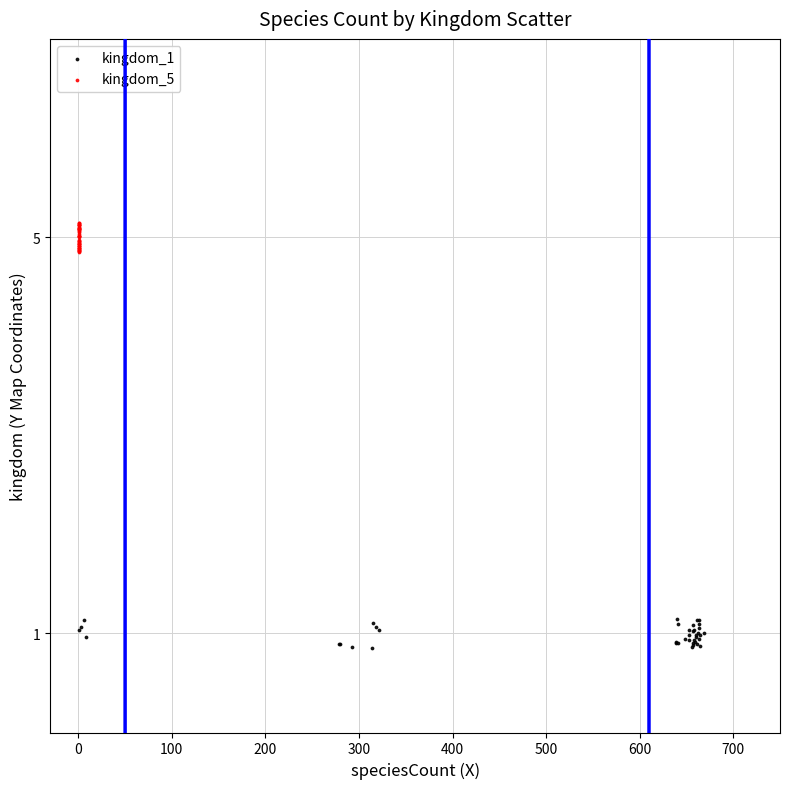

Which series contains the lowest Y value?

kingdom_1